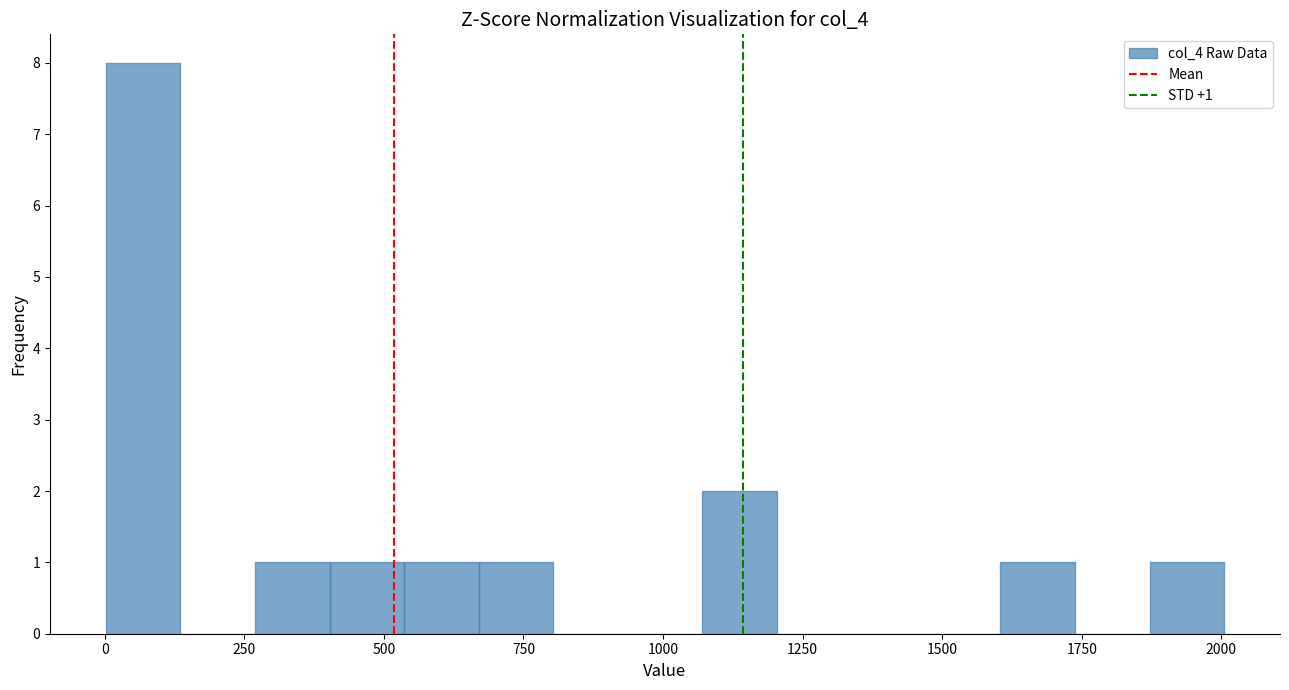

Around what value on the x-axis is the tallest bar? Give the approximate position of its centre, as read against the axis.

50